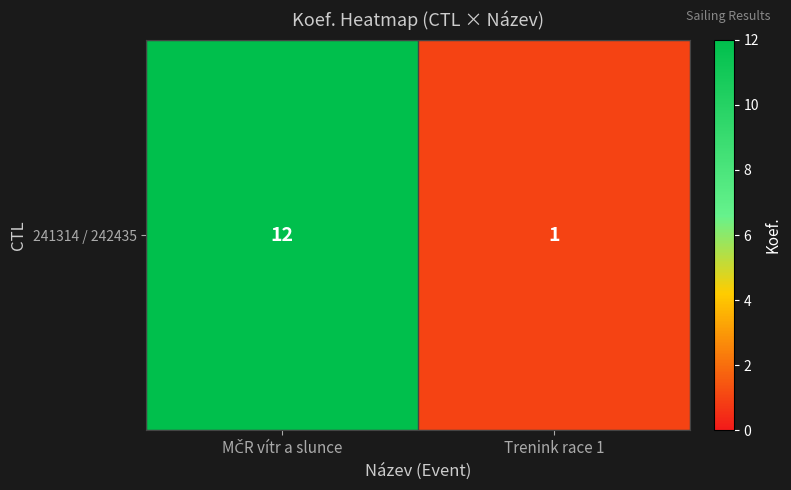

At which category does the chart reach its peak across all series?

MČR vítr a slunce